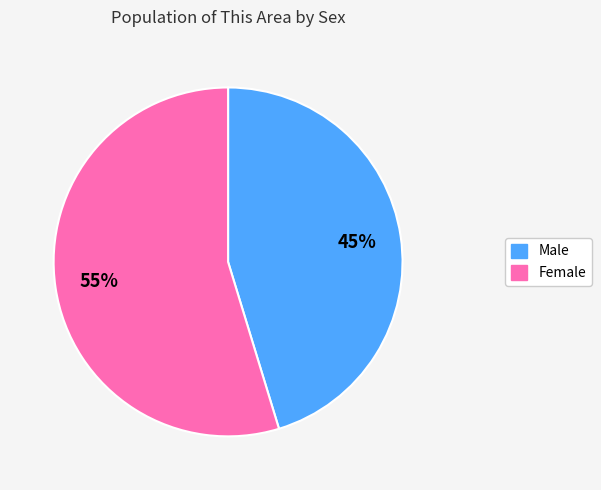

What is the ratio of the value at Male to the value at Female?

0.8